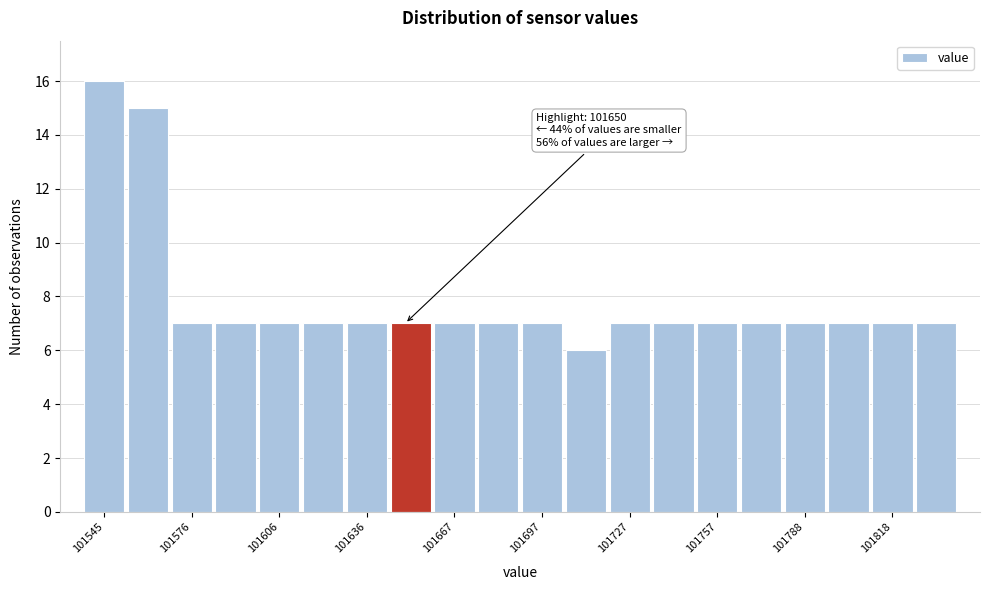

Read against the x-axis, roughly where is the centre of the tallest bar?

101545